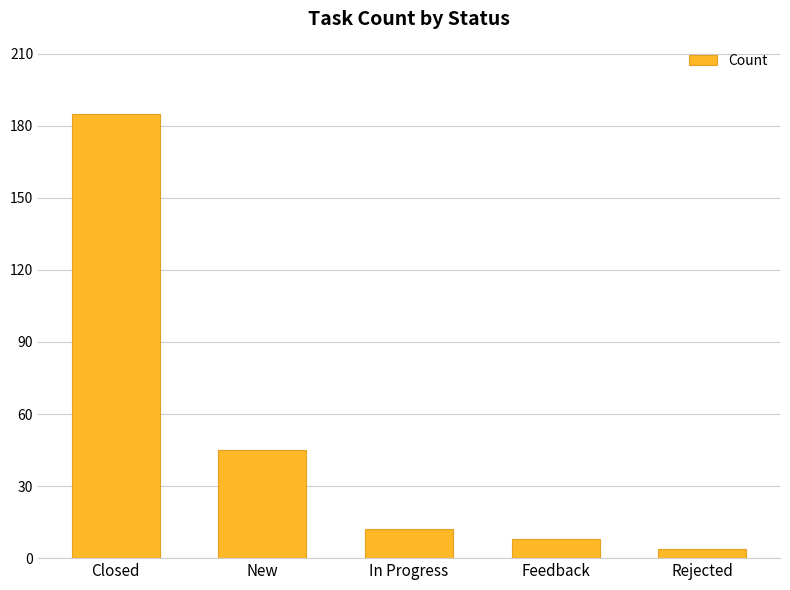

Reading left to right, what are all the values shown in this chart?

Closed=185	New=45	In Progress=12	Feedback=8	Rejected=4